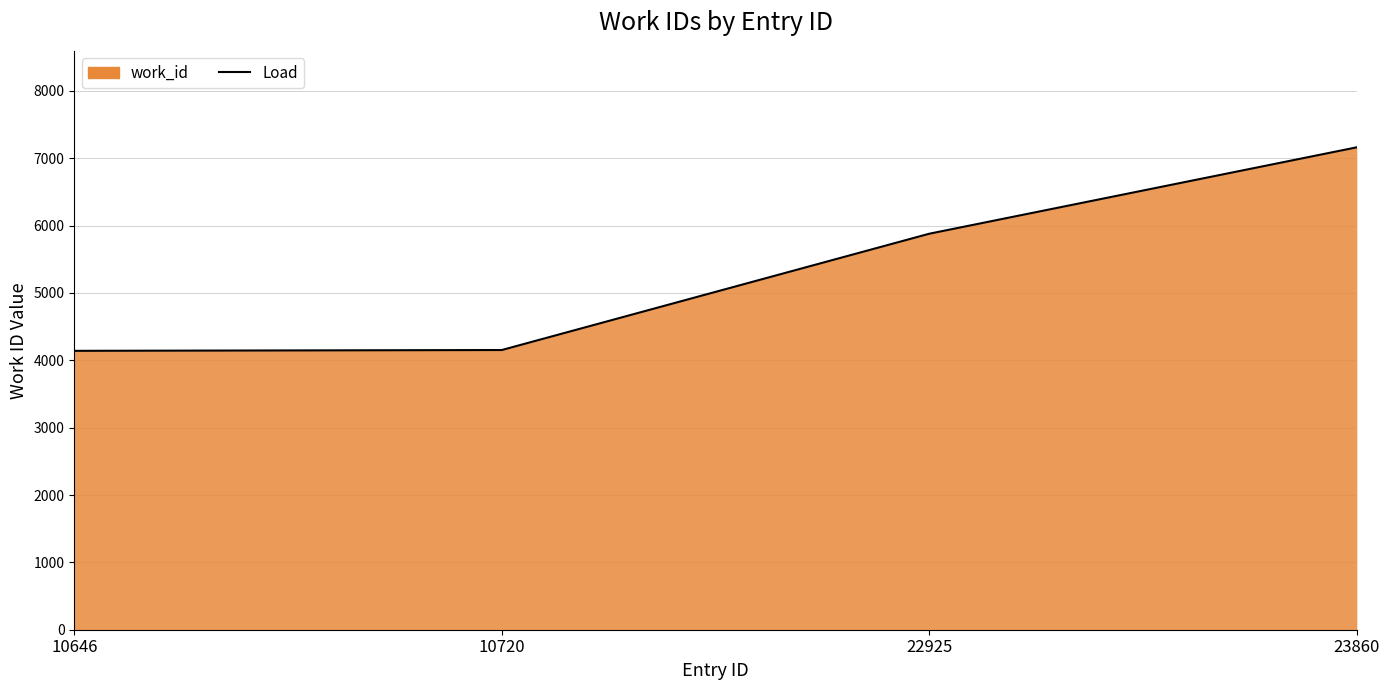

How many distinct data groups are displayed?

1